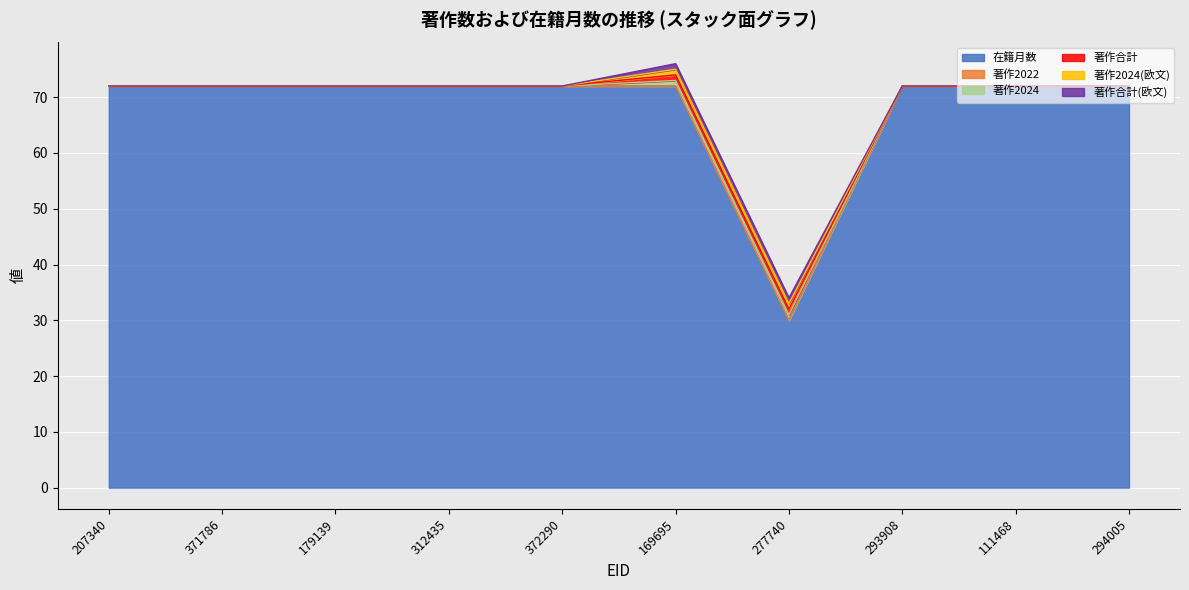

At which category is the sum across all series the highest?

169695